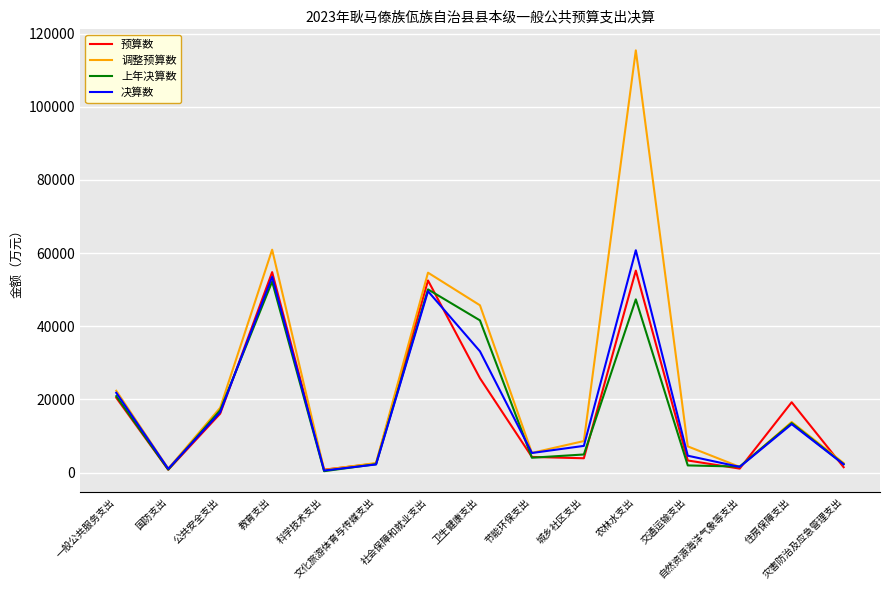

True or false: 决算数 has a value of 4680 at 住房保障支出.

False